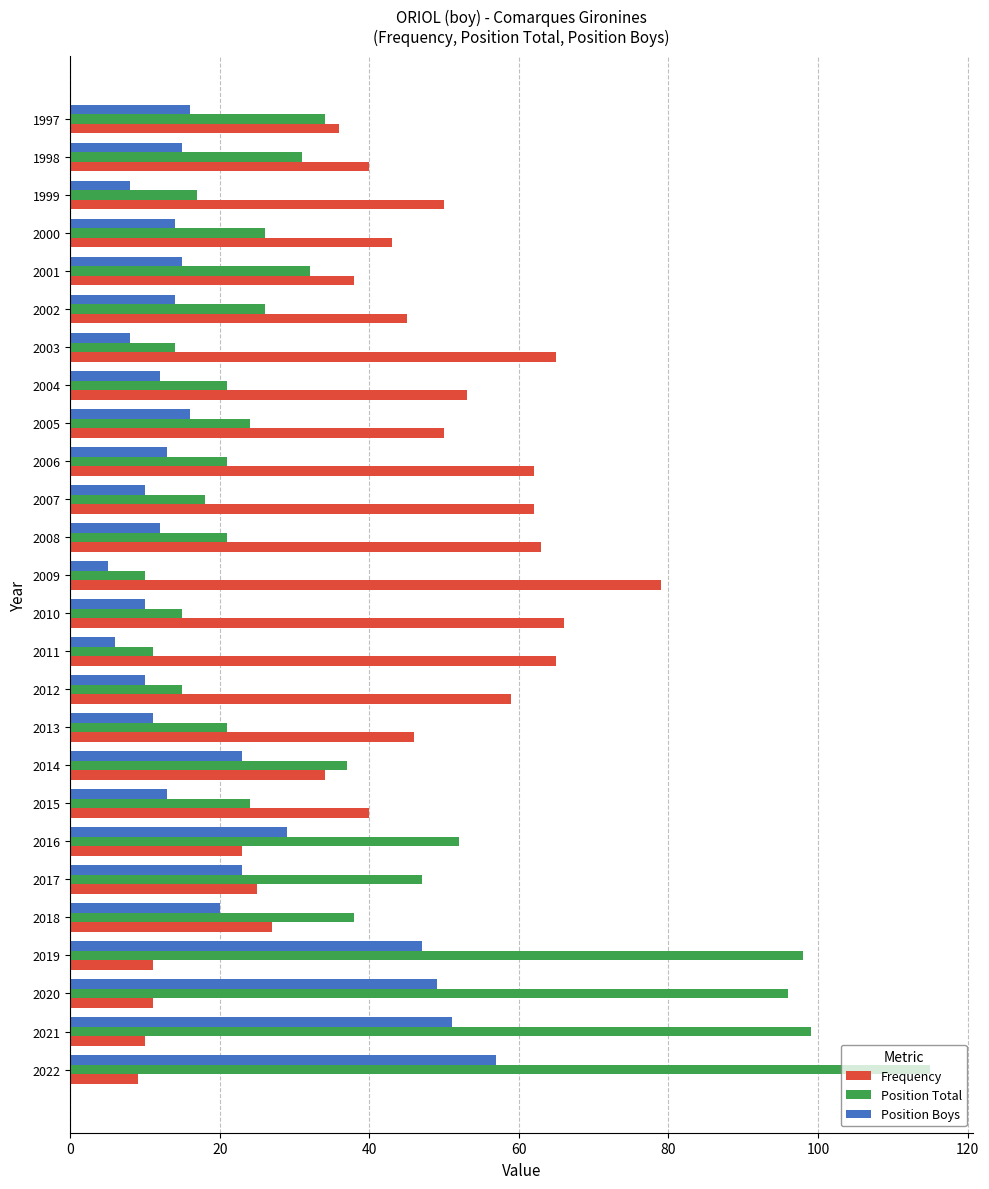

What is the spread (max minus min) of values at 2013?

35